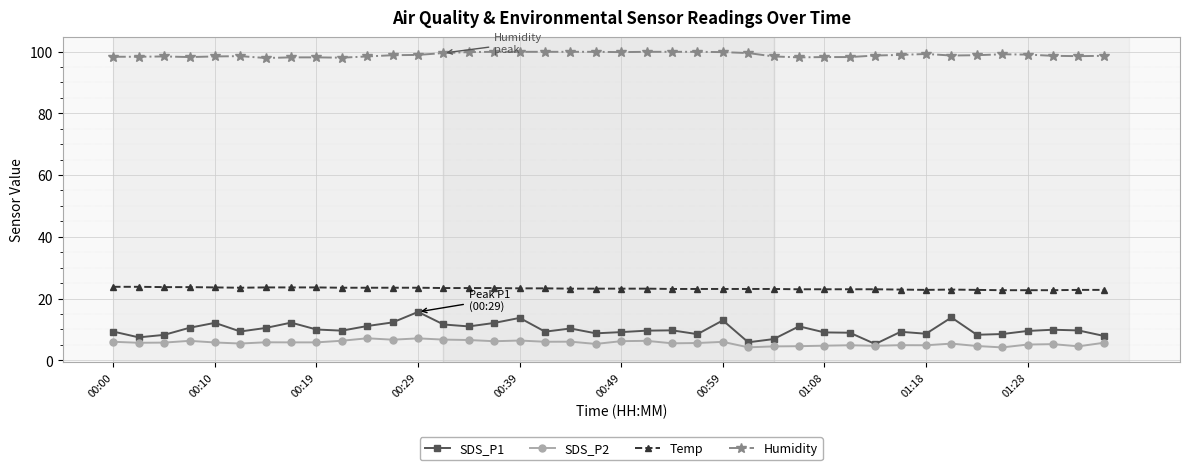

At how many categories does at least one series exceed 6?

40